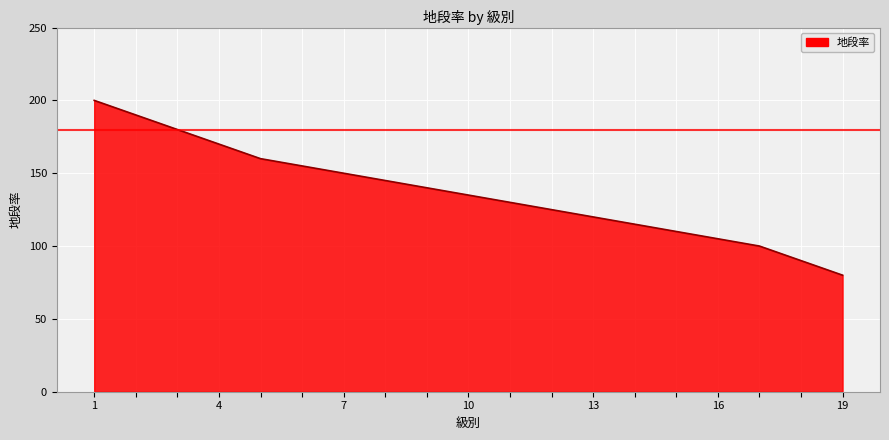

What is the greatest value displayed?

200